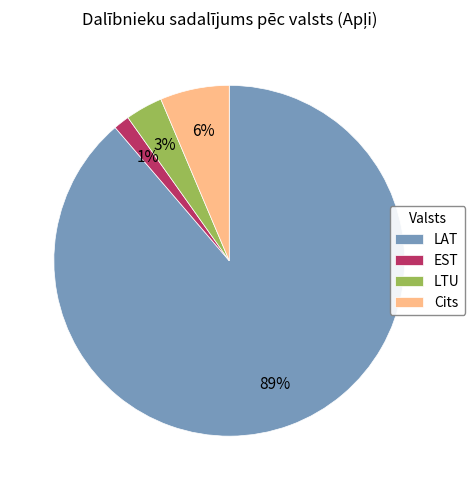

To the nearest percent, what is the average slice percentage?

25%